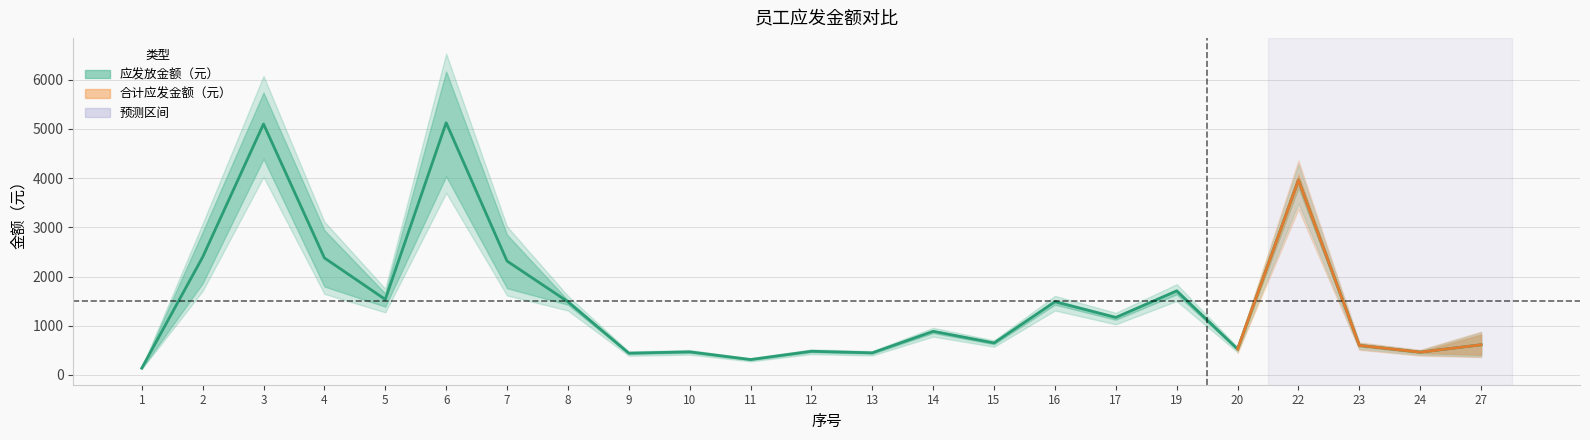

At which category does the data reach its first local valley?

5